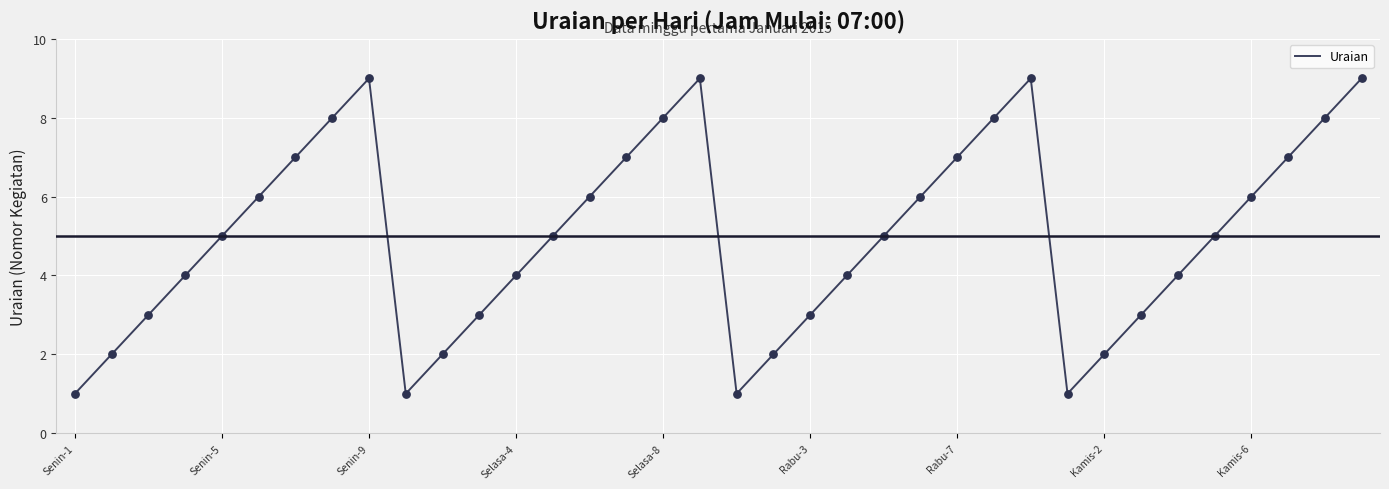

What is the maximum value shown in the chart?

9